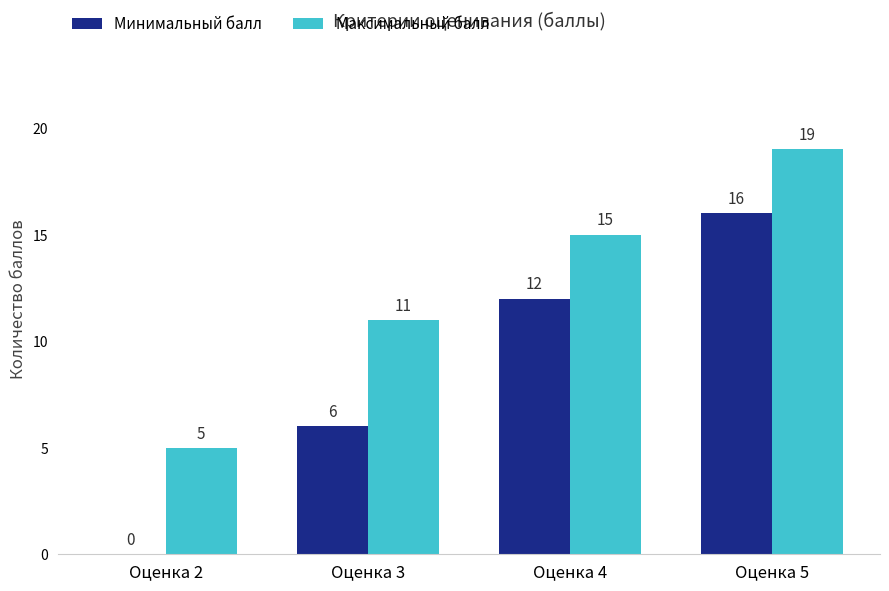

Reading left to right, list all the values displayed in this chart.

Минимальный балл: Оценка 2=0	Оценка 3=6	Оценка 4=12	Оценка 5=16
Максимальный балл: Оценка 2=5	Оценка 3=11	Оценка 4=15	Оценка 5=19